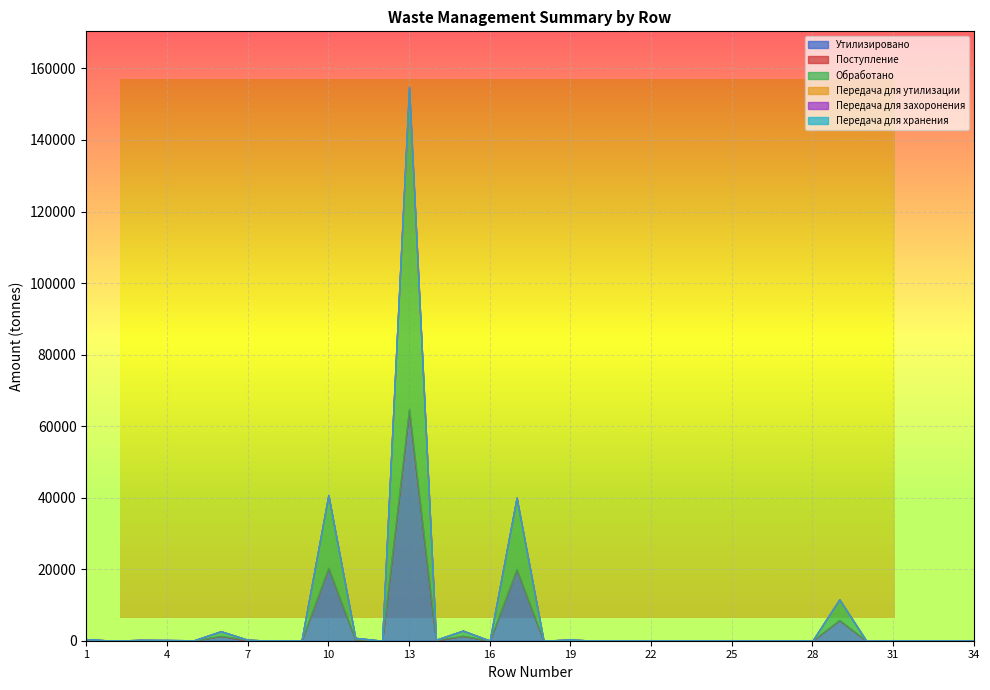

List the series in order of their peak value, highest first.

Обработано, Утилизировано, Поступление, Передача для захоронения, Передача для утилизации, Передача для хранения